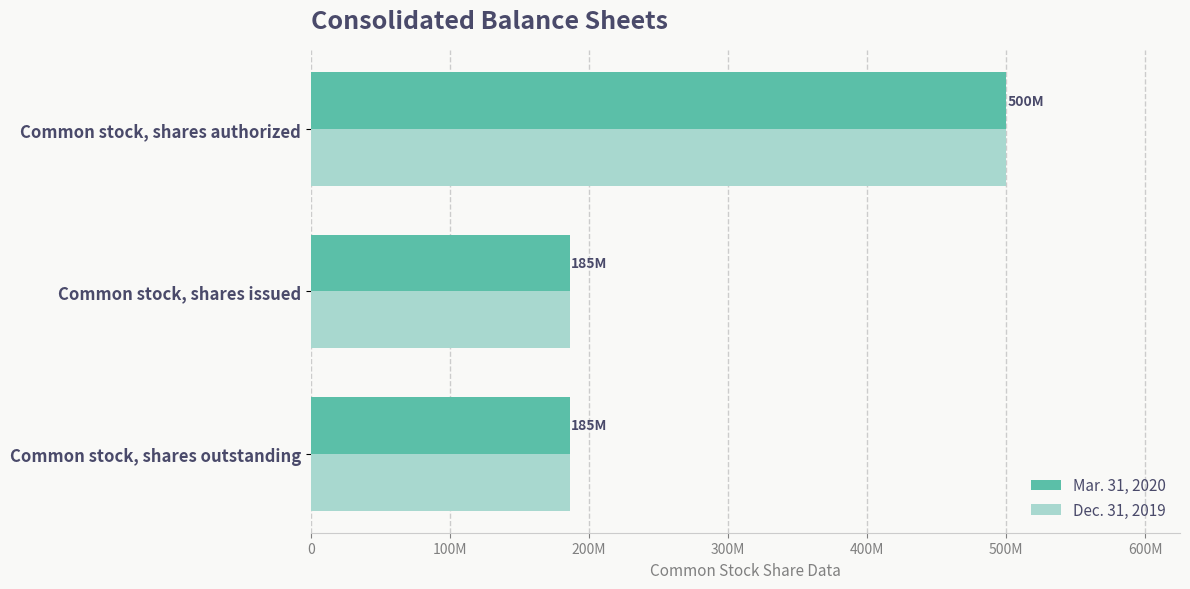

Which series has the largest total across all categories?

Mar. 31, 2020